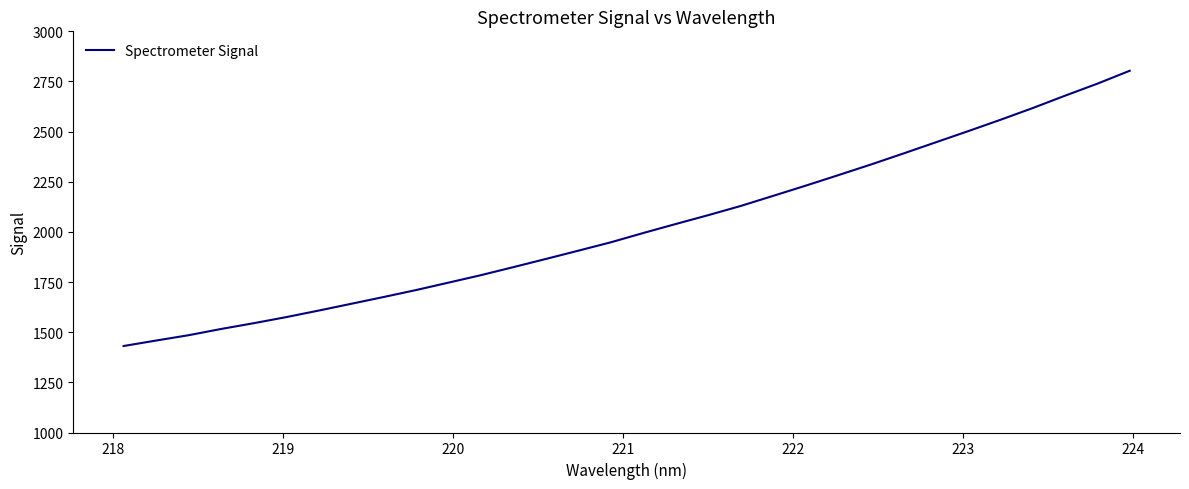

What is the greatest value displayed?

2803.5